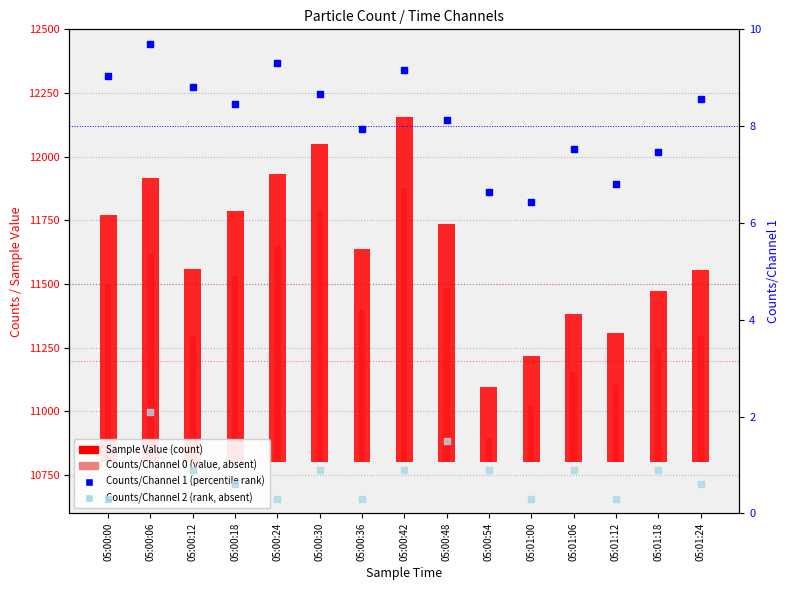

Which series reaches the maximum Y coordinate?

Sample Value (count)